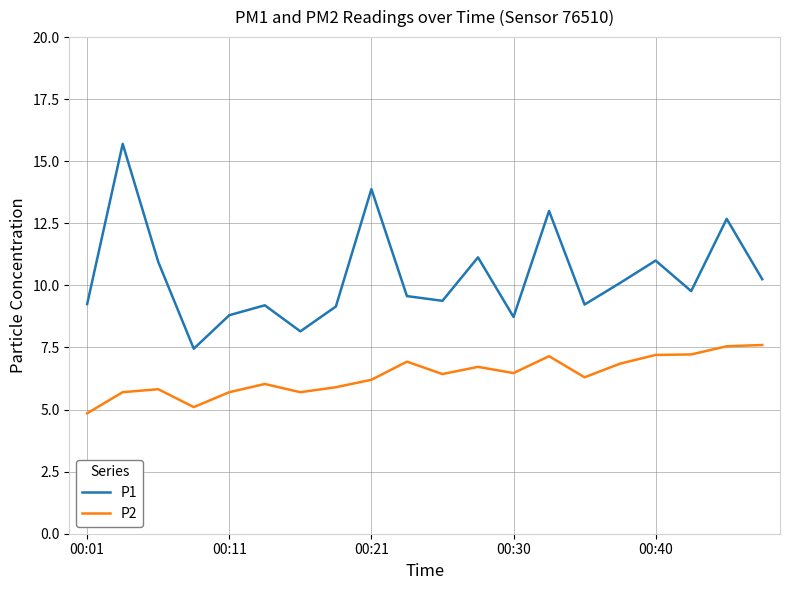

True or false: P2 and P1 cross at least once.

False